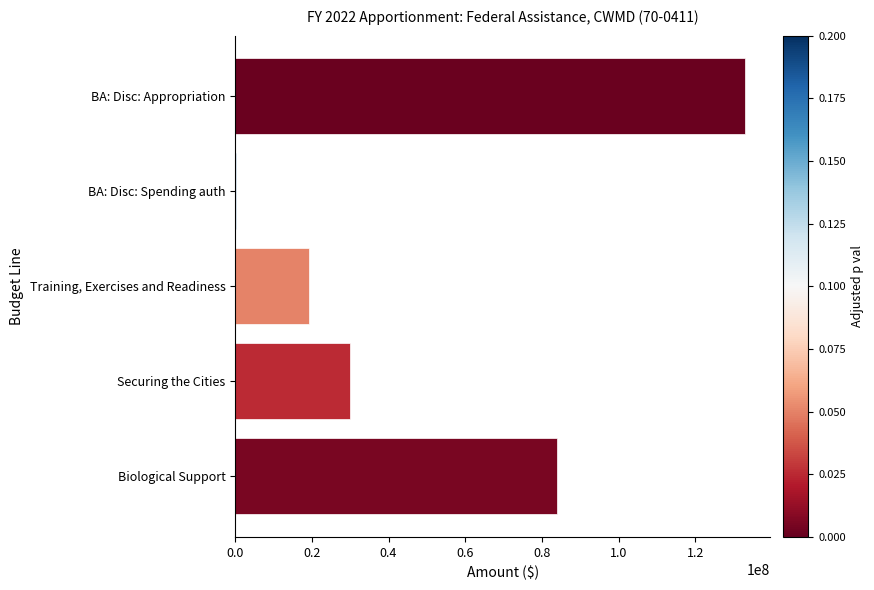

What is the change in value from Securing the Cities to Biological Support?

+53833905